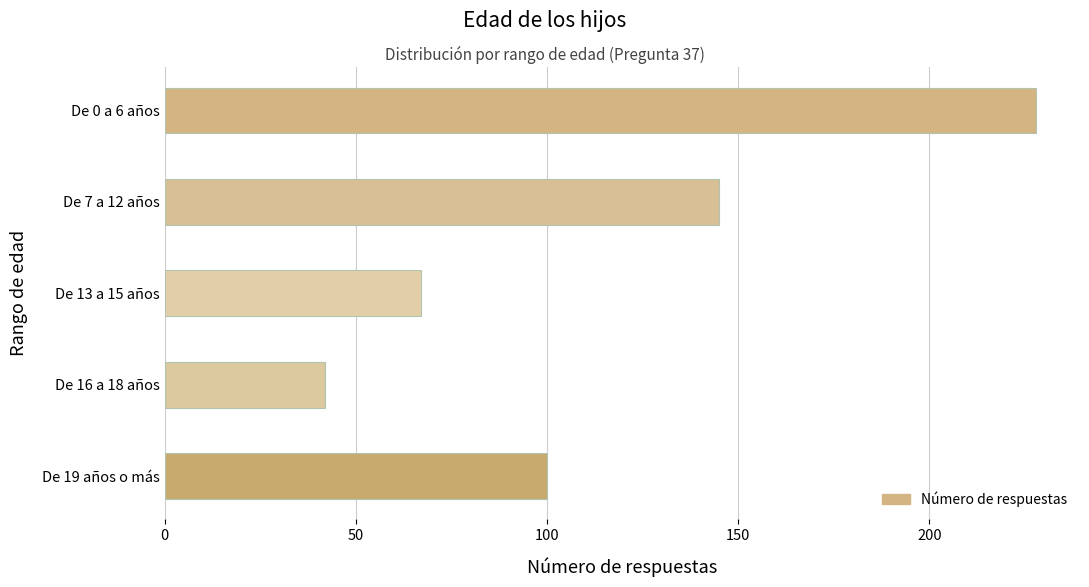

How many data points does each series have?

5